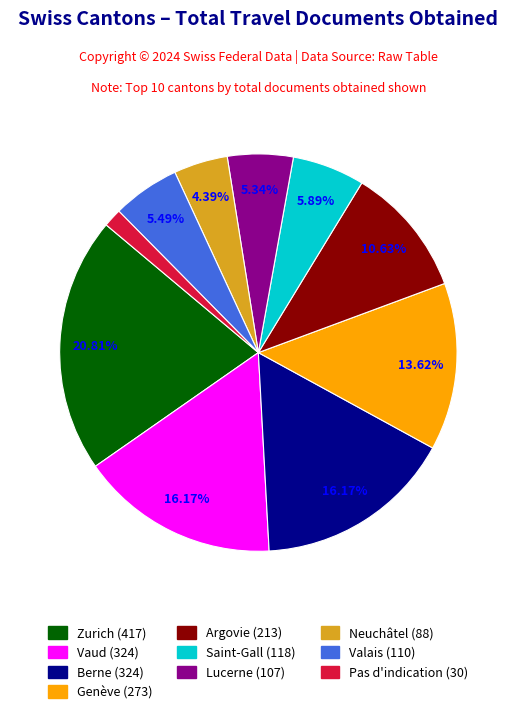

To the nearest percent, what portion does Vaud represent?

16%